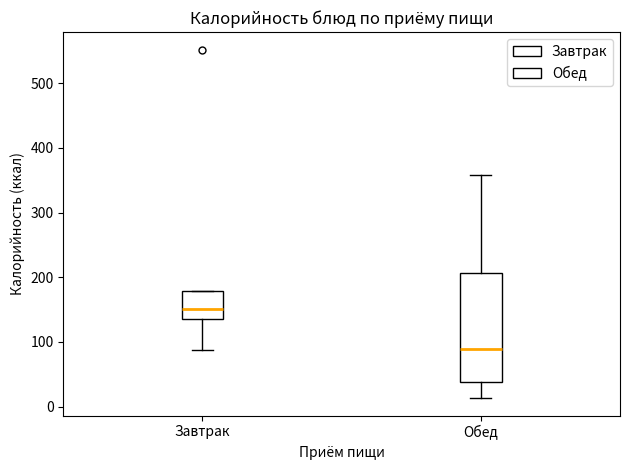

Comparing the boxes themselves (not the whiskers), which one is the tallest?

Обед